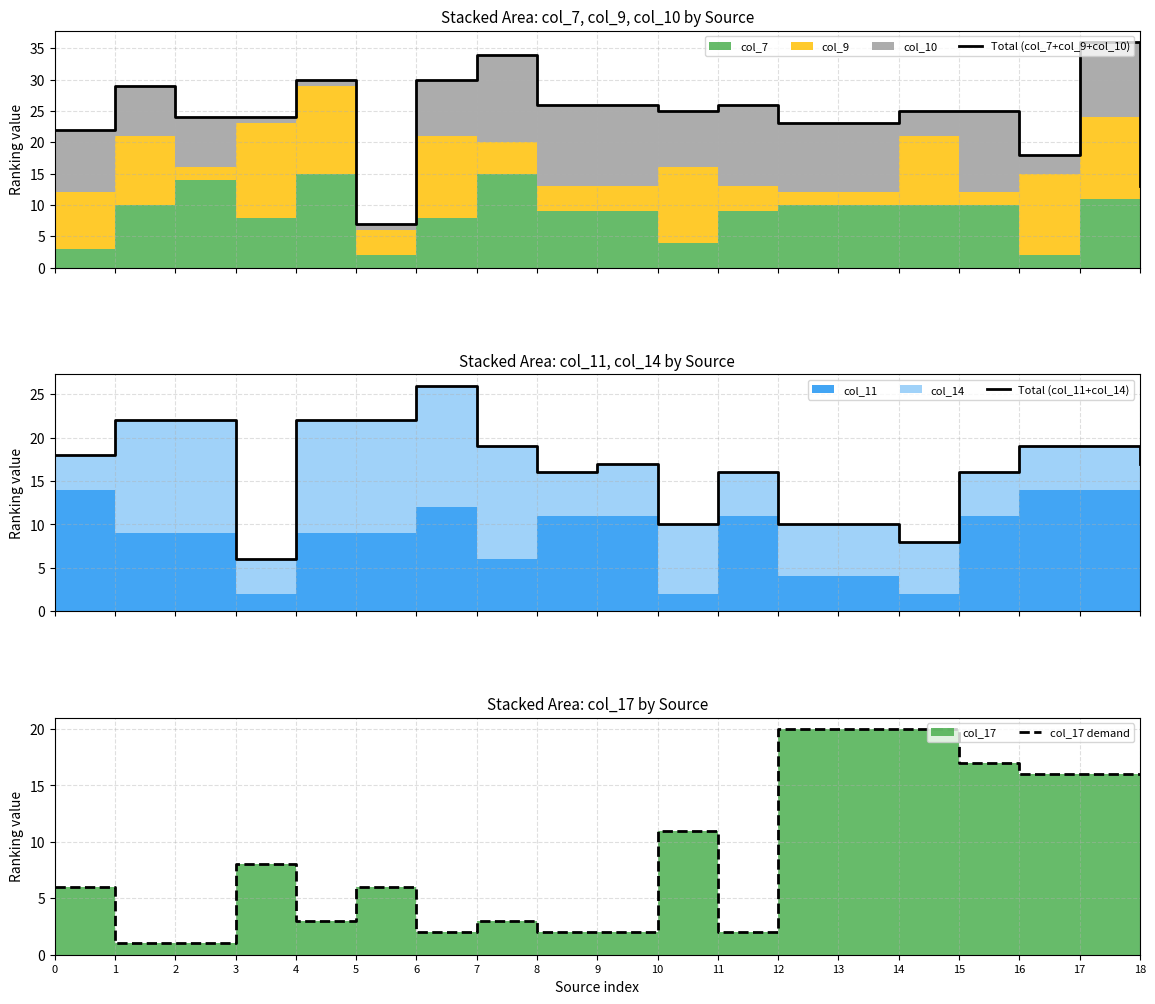

Reading left to right, transcribe all the data shown in this chart.

Total (col_7+col_9+col_10): 22	29	24	24	30	7	30	34	26	26	25	26	23	23	25	25	18	36	13
Total (col_11+col_14): 18	22	22	6	22	22	26	19	16	17	10	16	10	10	8	16	19	19	17
col_17 demand: 6	1	1	8	3	6	2	3	2	2	11	2	20	20	20	17	16	16	16